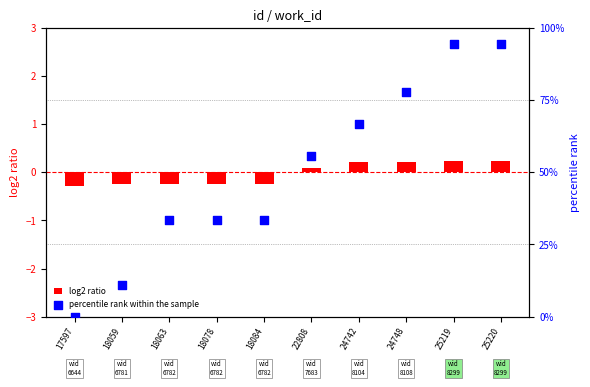

Which series reaches the minimum Y coordinate?

log2 ratio